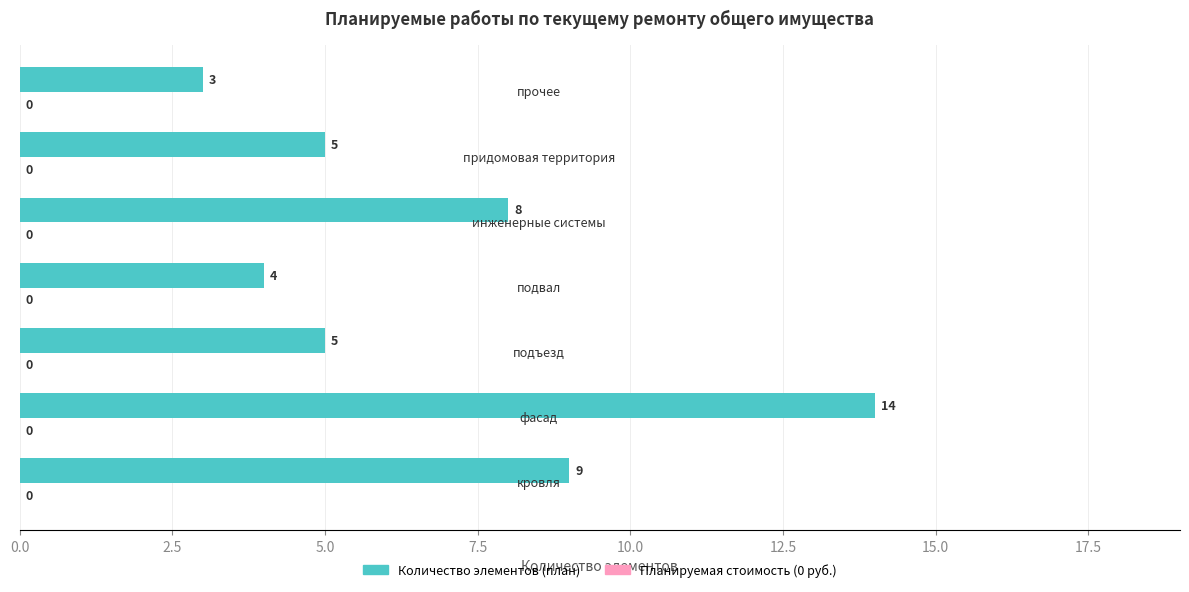

What is the difference between the maximum and minimum values?

11